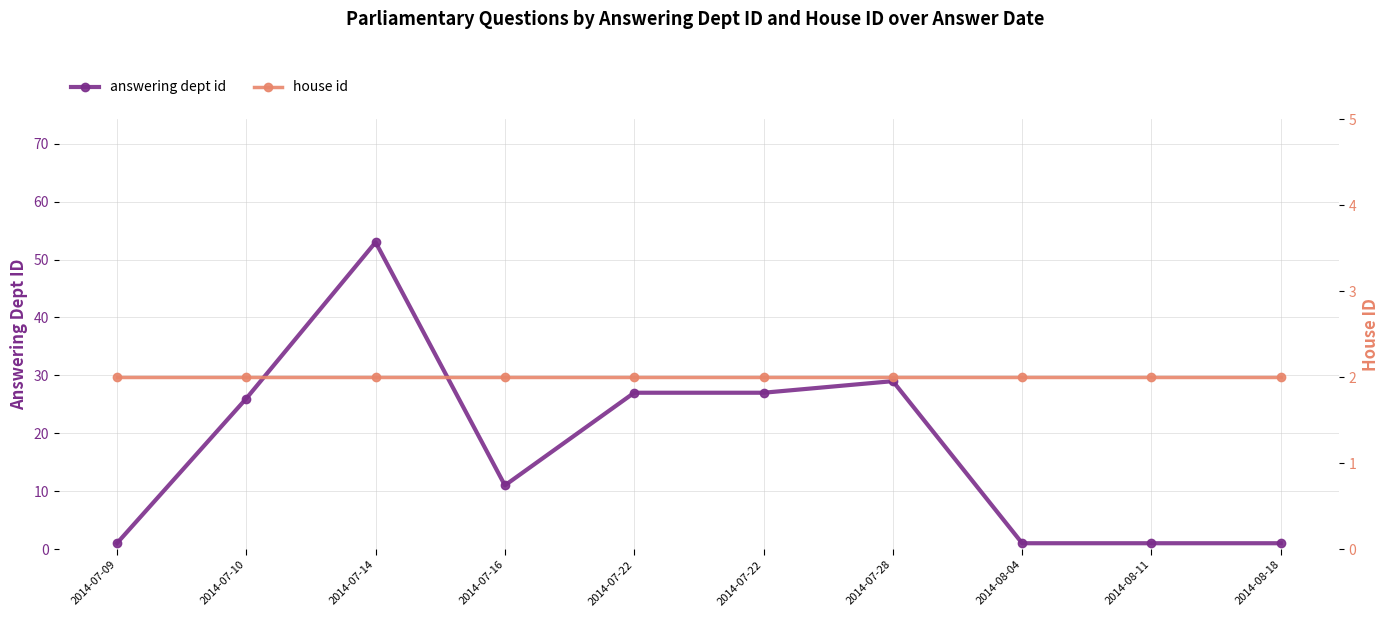

Reading left to right, extract all data points from this chart.

answering dept id: 2014-07-09=1	2014-07-10=26	2014-07-14=53	2014-07-16=11	2014-07-22=27	2014-07-22=27	2014-07-28=29	2014-08-04=1	2014-08-11=1	2014-08-18=1
house id: 2014-07-09=2	2014-07-10=2	2014-07-14=2	2014-07-16=2	2014-07-22=2	2014-07-22=2	2014-07-28=2	2014-08-04=2	2014-08-11=2	2014-08-18=2